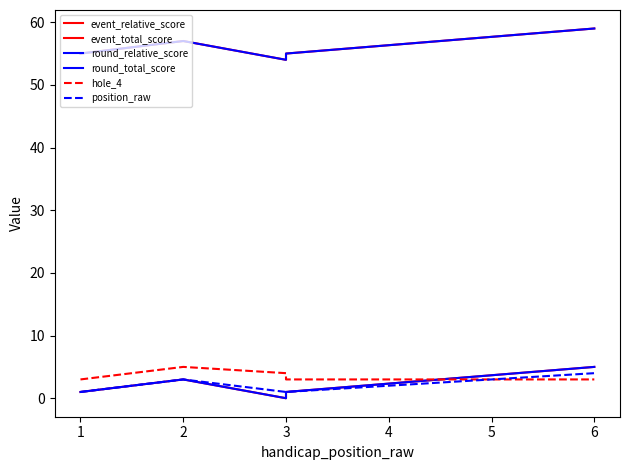

What is the sum of all event_relative_score values?

10